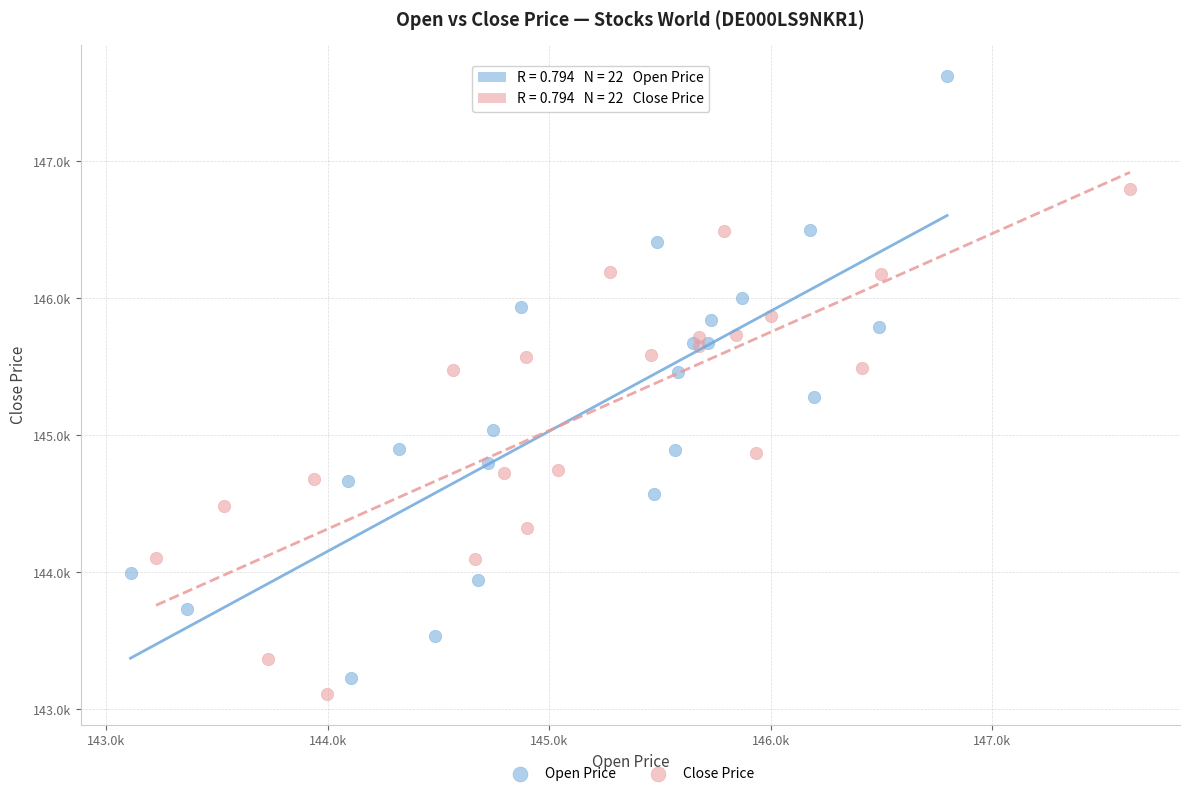

What are all the series names shown in the legend?

Open Price, Close Price